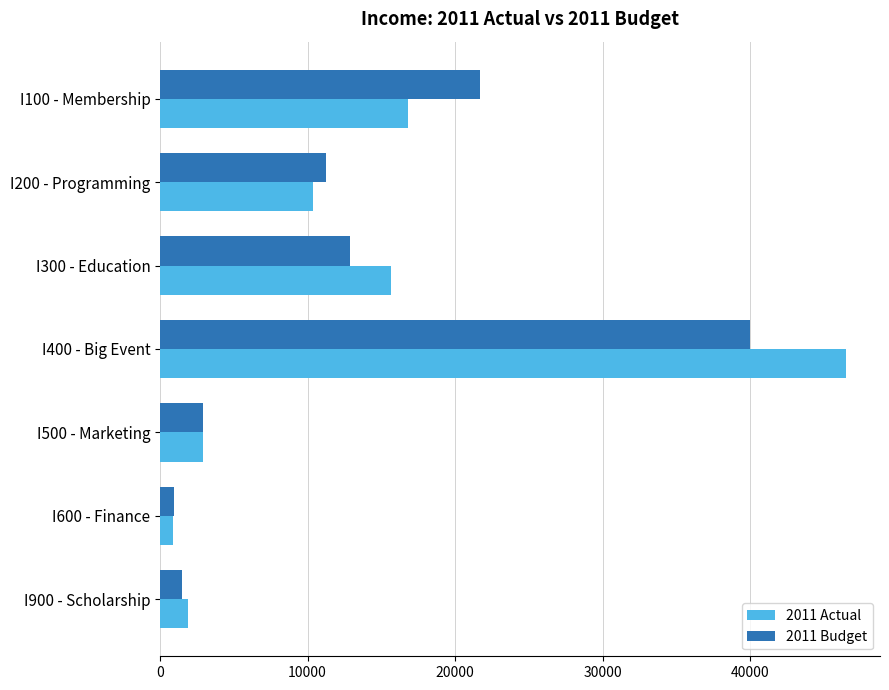

Is the value of 2011 Budget at I600 - Finance greater than the value of 2011 Actual at I200 - Programming?

No